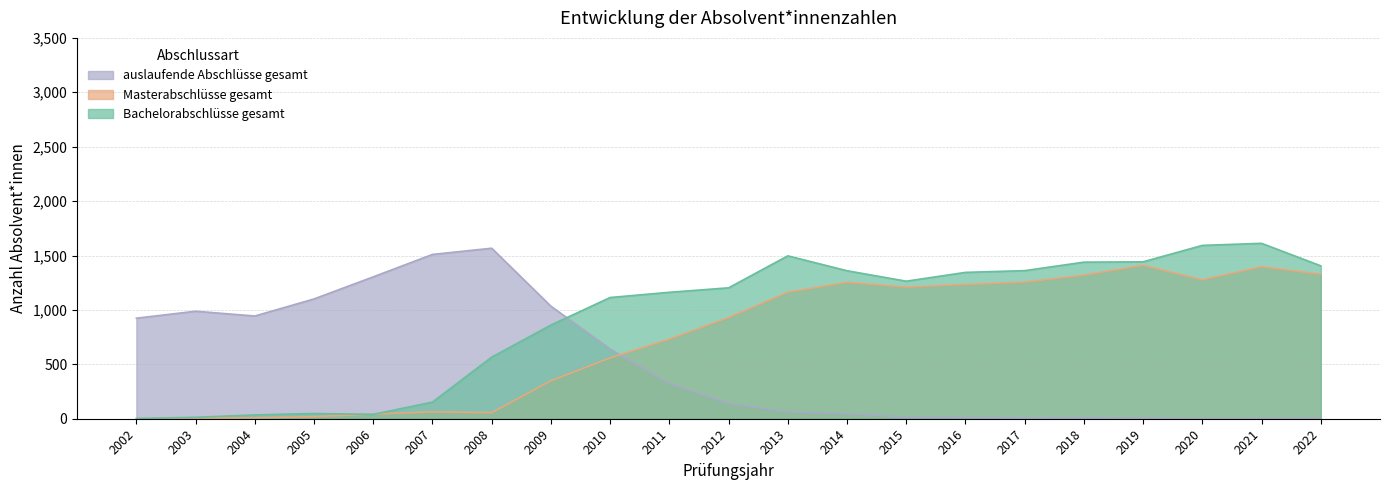

List the series in order of their peak value, lowest first.

Masterabschlüsse gesamt, auslaufende Abschlüsse gesamt, Bachelorabschlüsse gesamt